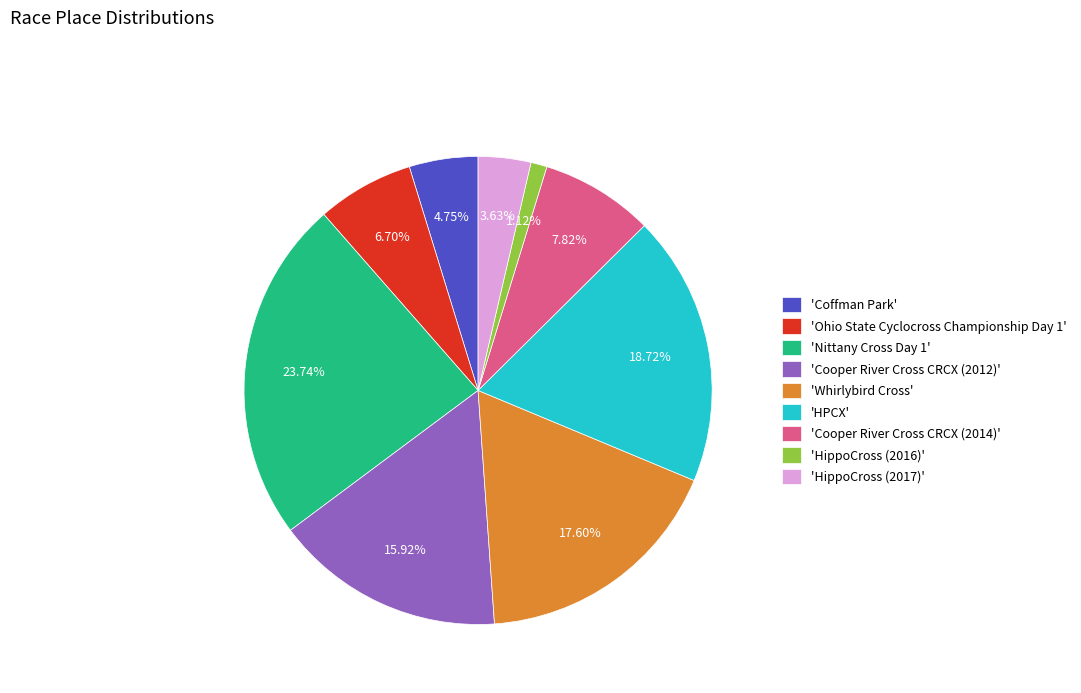

Which category has the biggest portion of the pie?

'Nittany Cross Day 1'